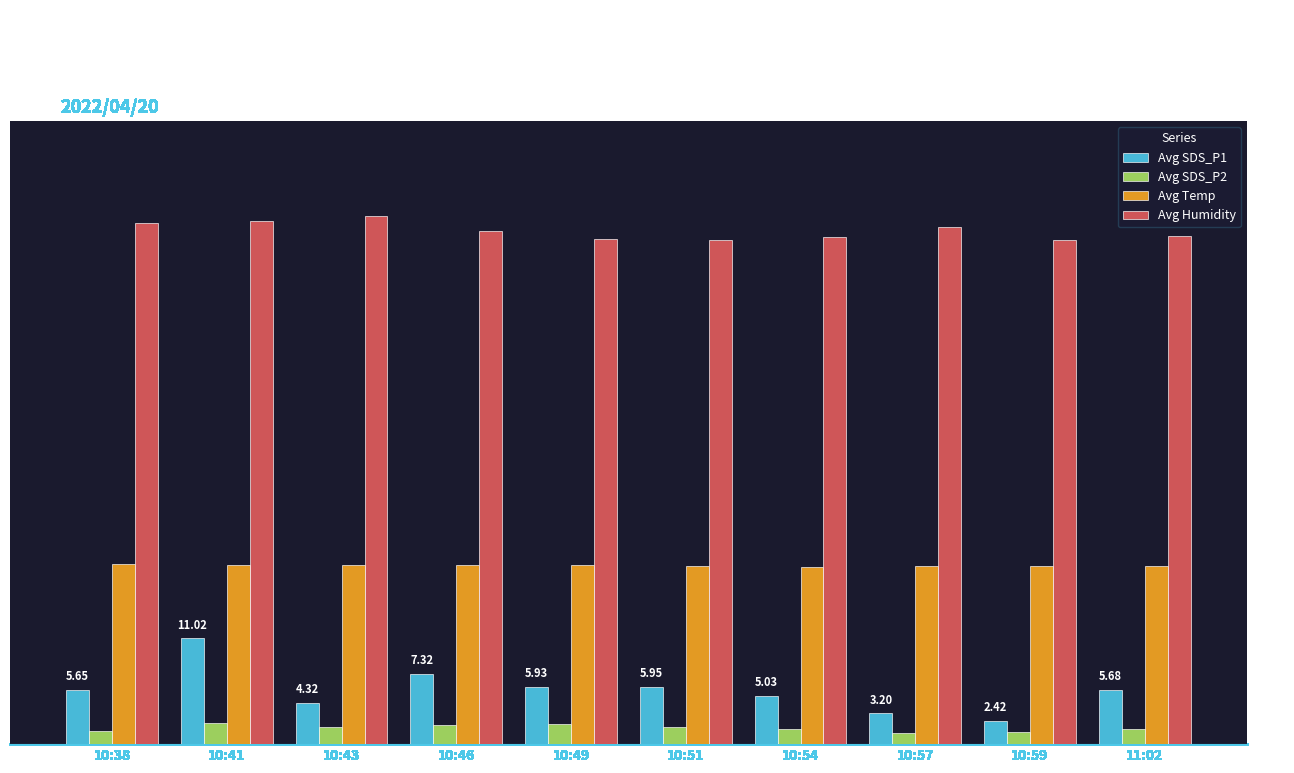

What are all the series names shown in the legend?

Avg SDS_P1, Avg SDS_P2, Avg Temp, Avg Humidity